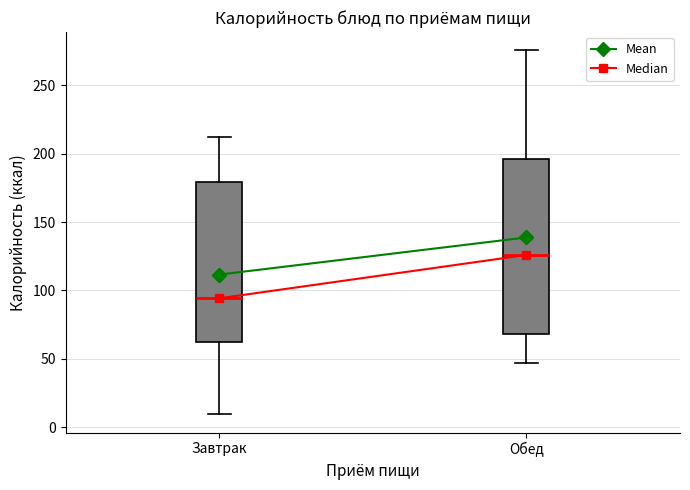

Where is the upper edge of the box for Завтрак on the y-axis? The values are not printed on the chart, so give them approximately, as read against the axis.

180